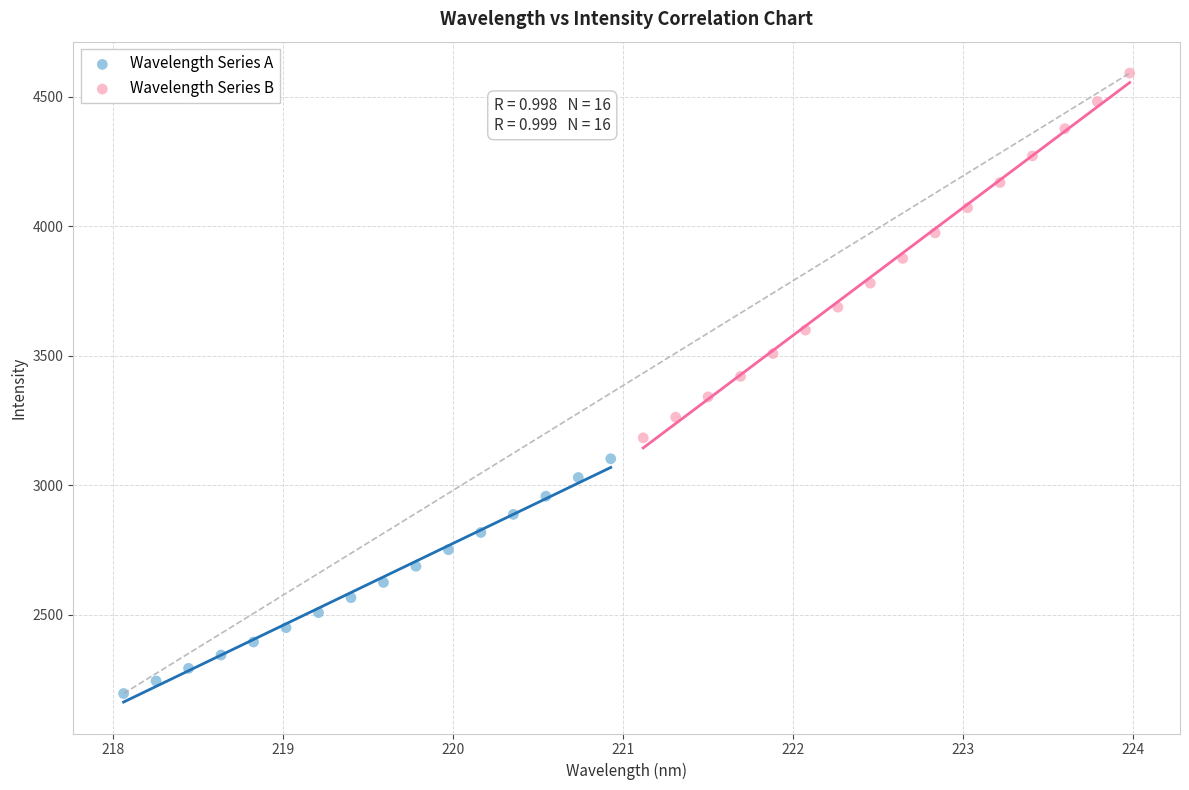

What are all the series names shown in the legend?

Wavelength Series A, Wavelength Series B